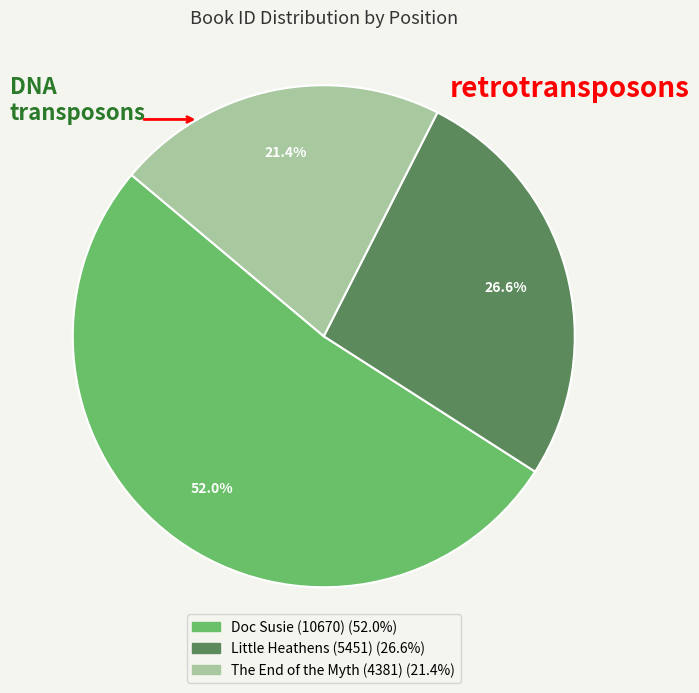

Which category accounts for the majority?

Doc Susie (10670)